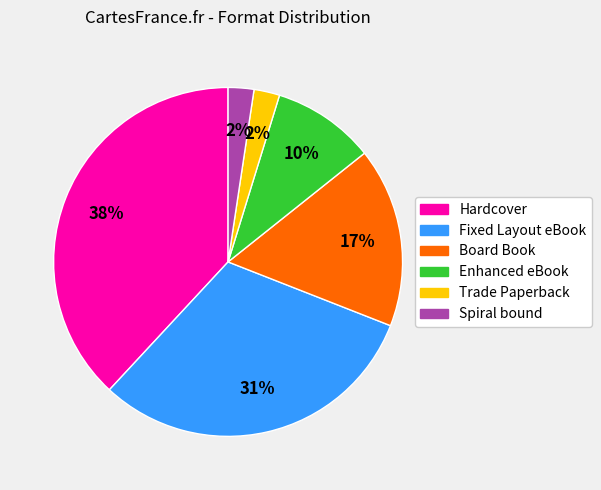

To the nearest percent, what portion does Spiral bound represent?

2%